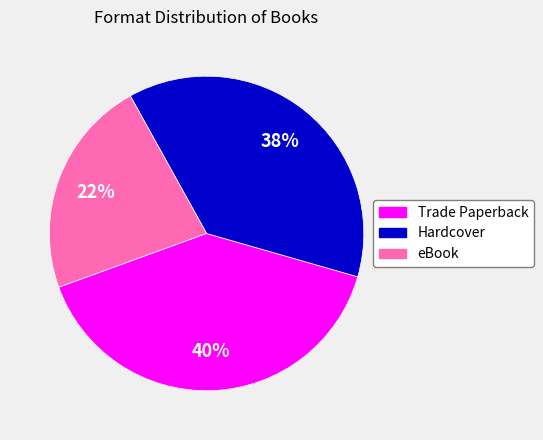

To the nearest percent, what percentage of the pie is Trade Paperback?

40%